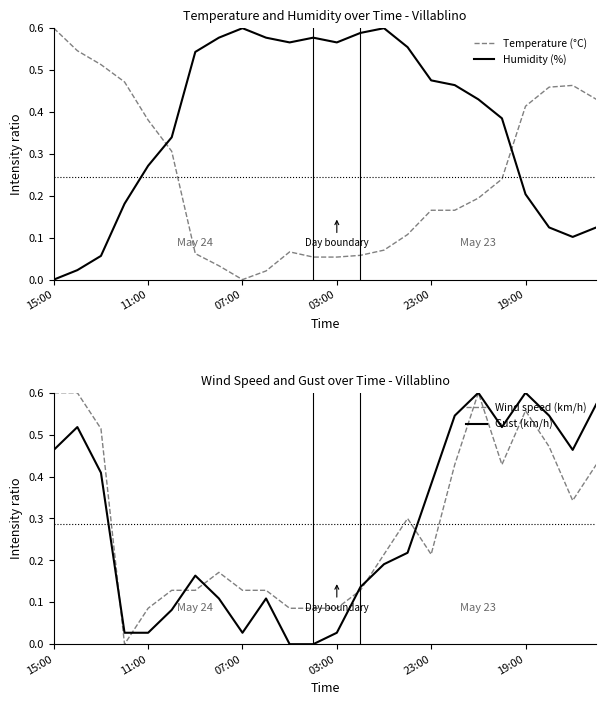

At which category is the sum across all series the highest?

18